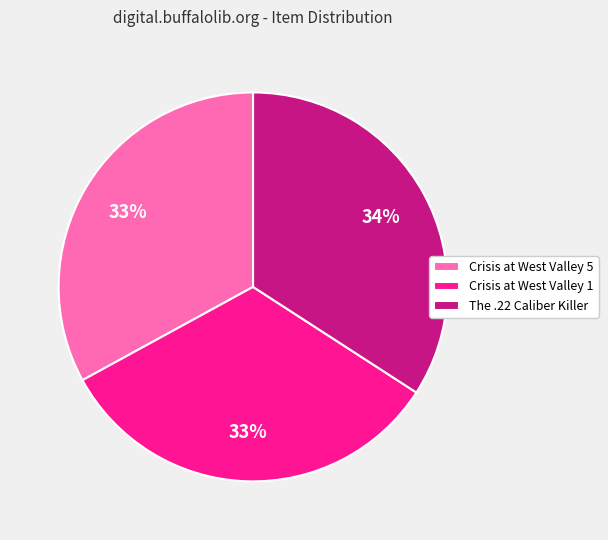

Which category has the biggest portion of the pie?

The .22 Caliber Killer